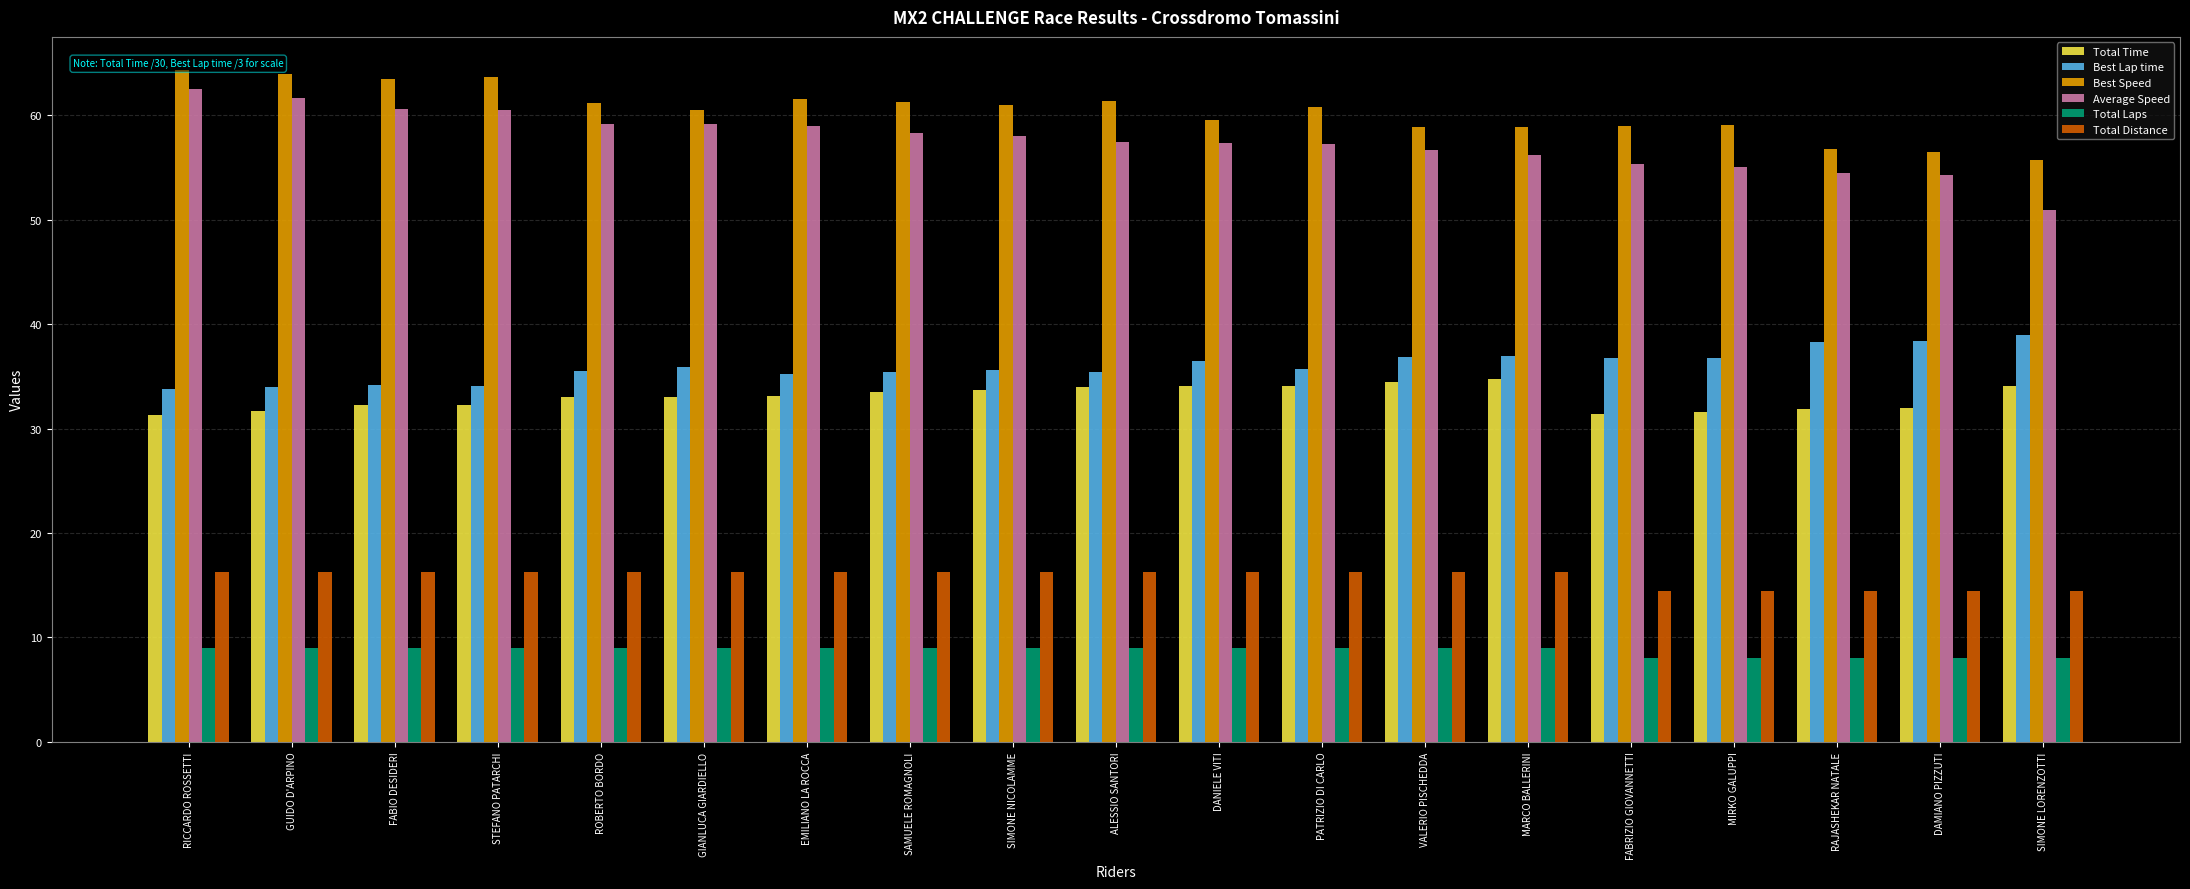

What is the minimum value shown in the chart?

8.0